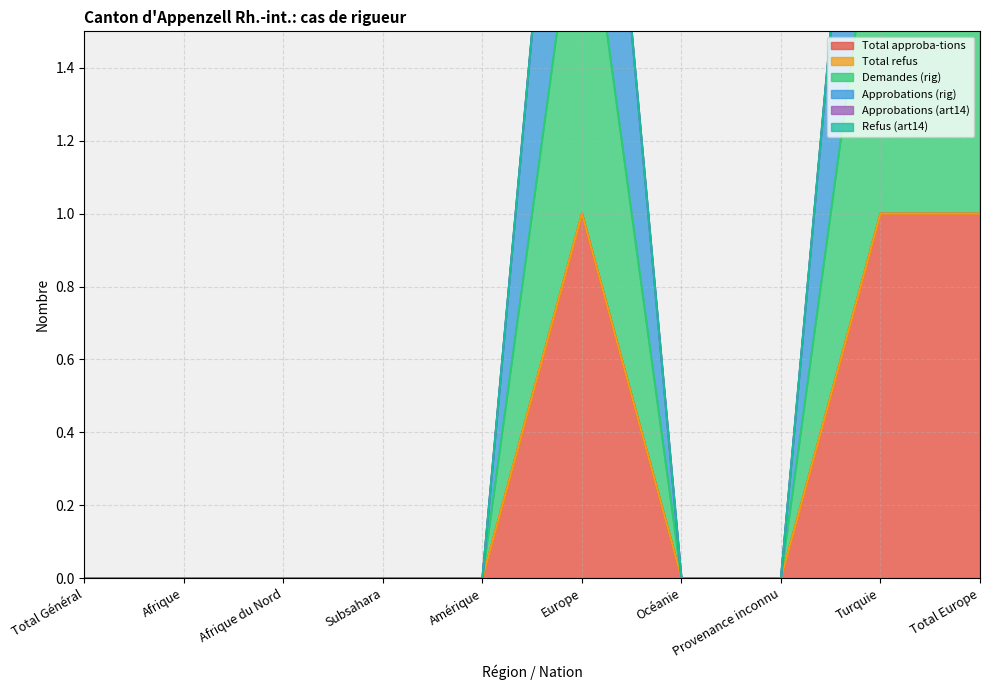

What is the label of the 5th point from the left?

Amérique